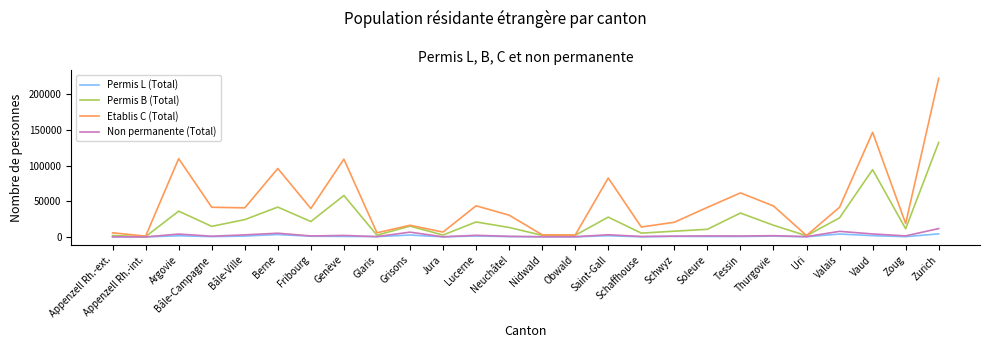

At which category does the chart reach its peak across all series?

Zurich